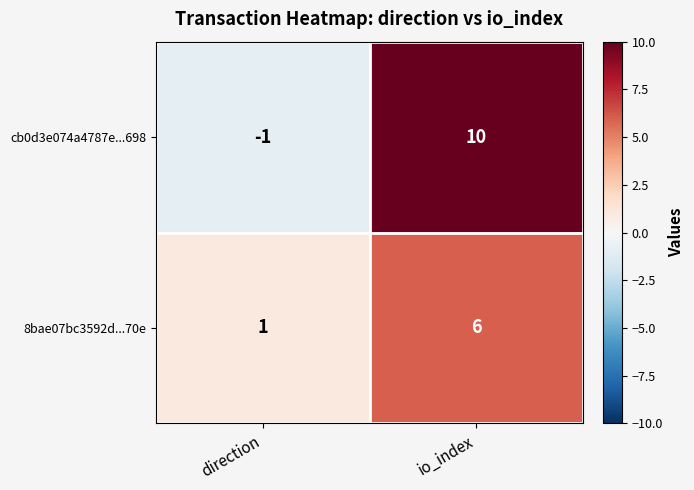

Rank the series at io_index from highest to lowest value.

cb0d3e074a4787e...698, 8bae07bc3592d...70e